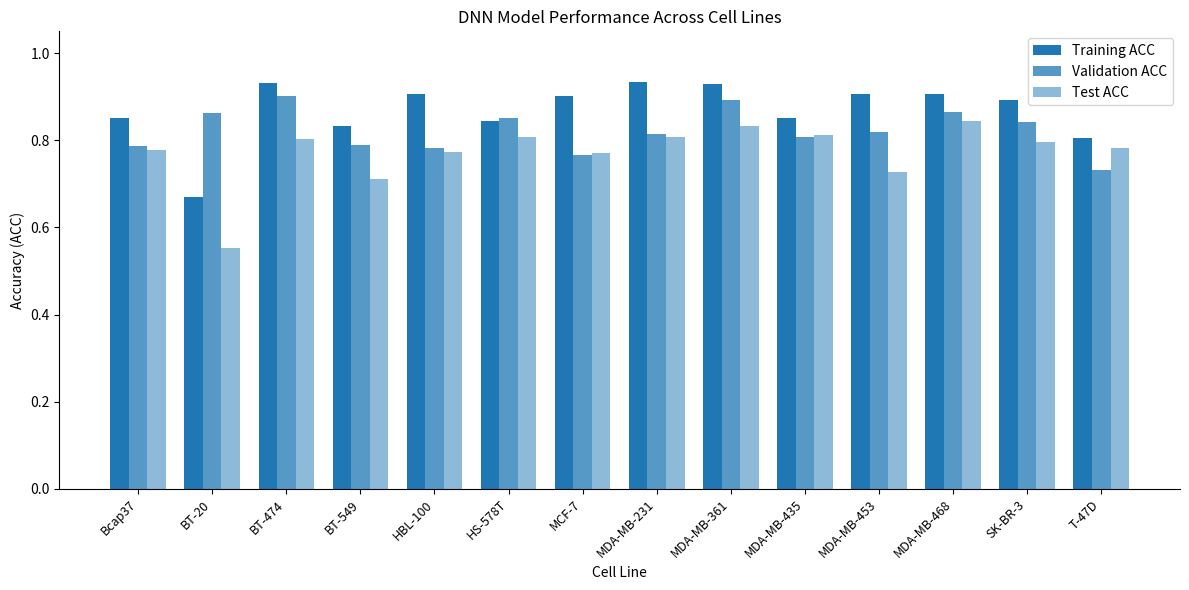

Rank the series by their maximum value, from highest to lowest.

Training ACC, Validation ACC, Test ACC